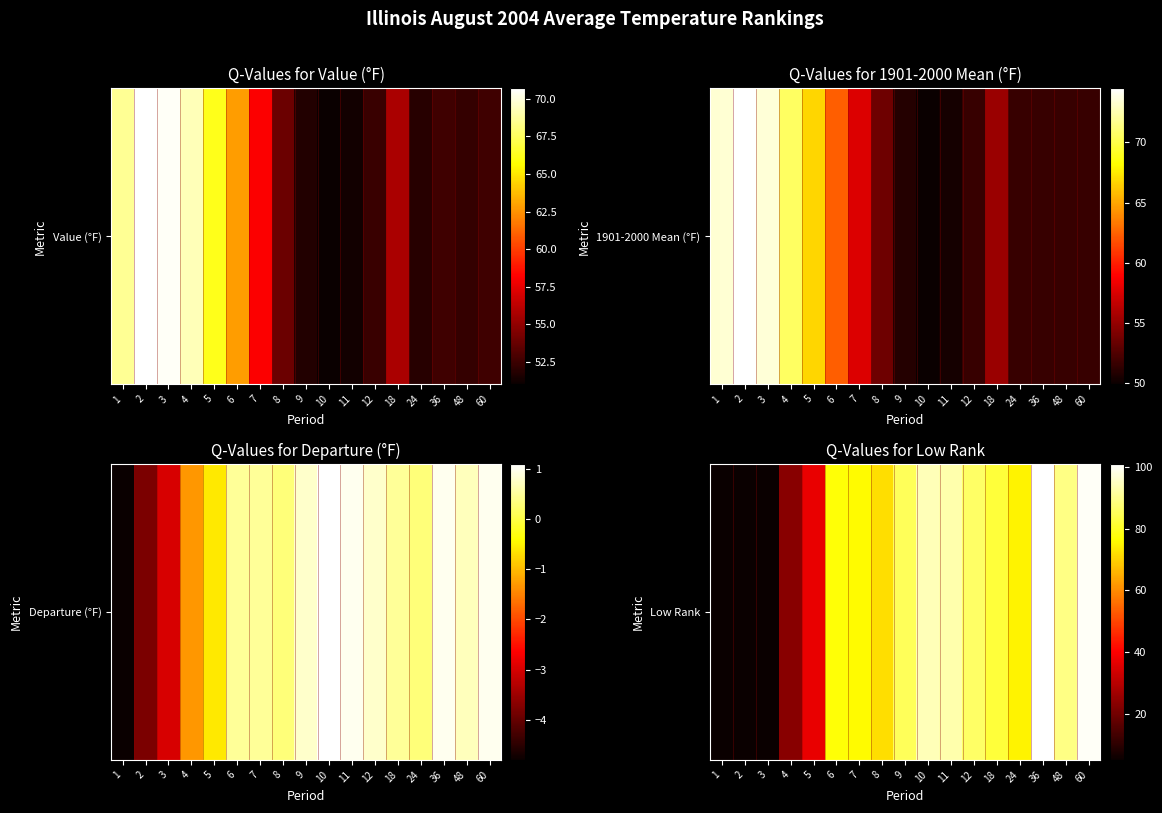

Which has a higher value, 12 or 11?

11